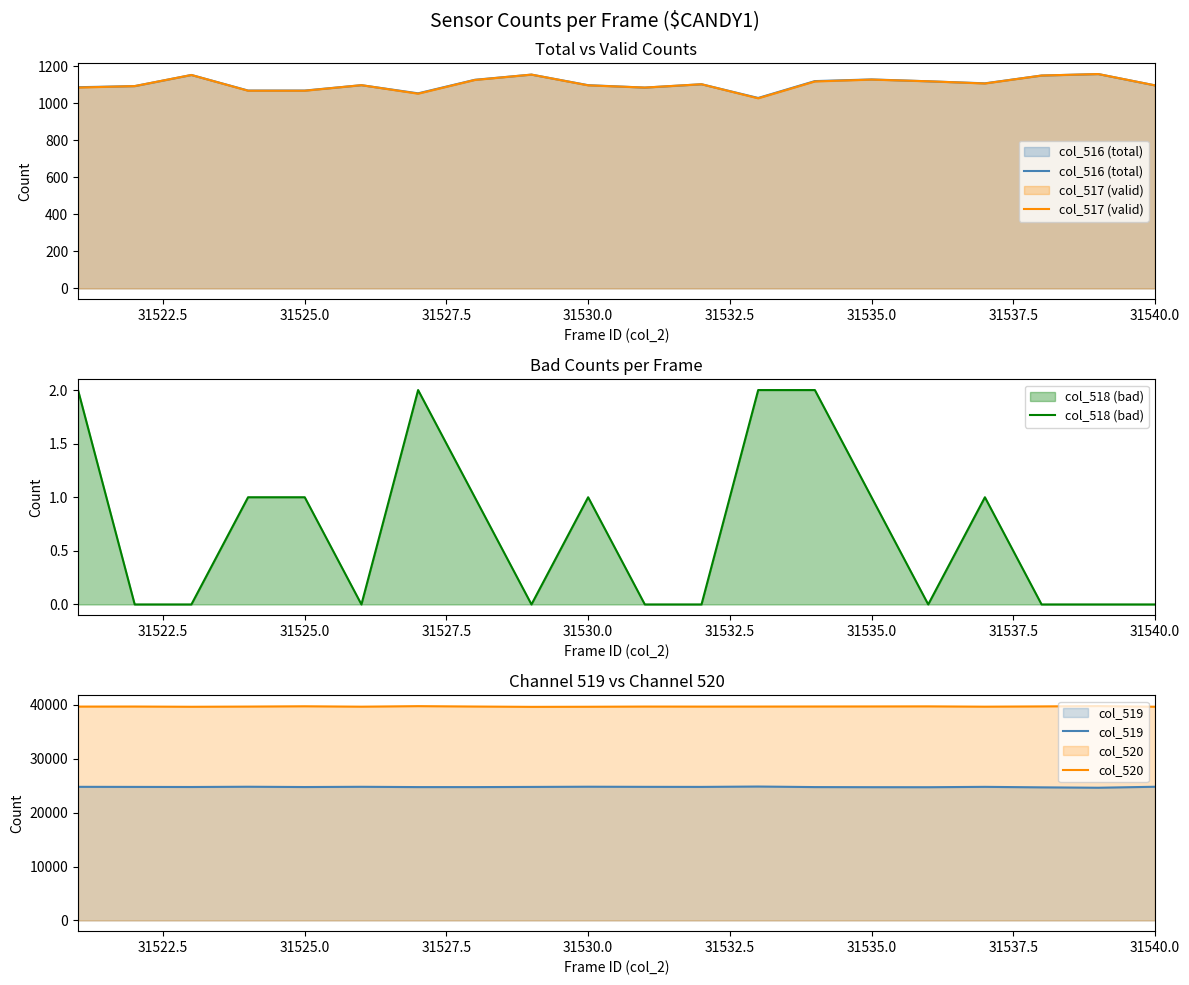

Does the chart display data point markers on the line(s)?

No